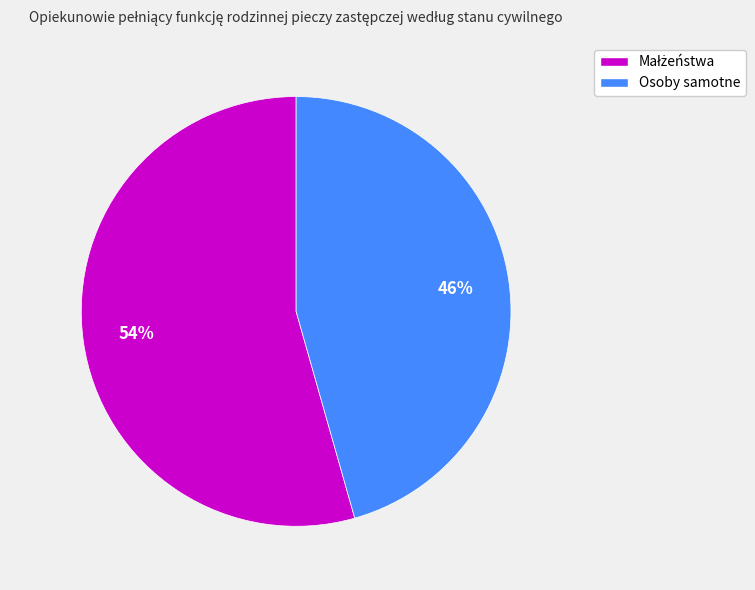

To the nearest percent, what percentage of the pie is Osoby samotne?

46%